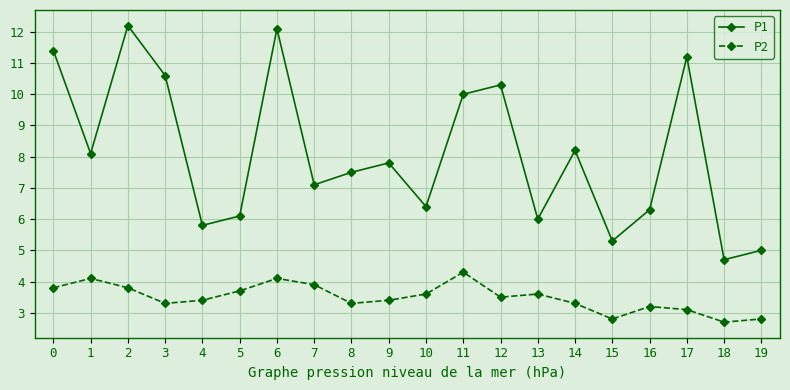

What is the difference between the maximum and minimum values in the P2 series?

1.6